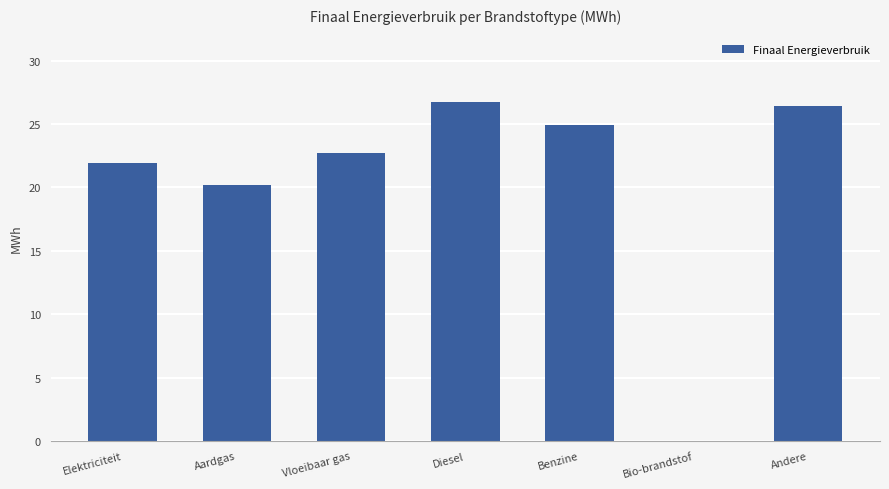

How many distinct data groups are displayed?

1